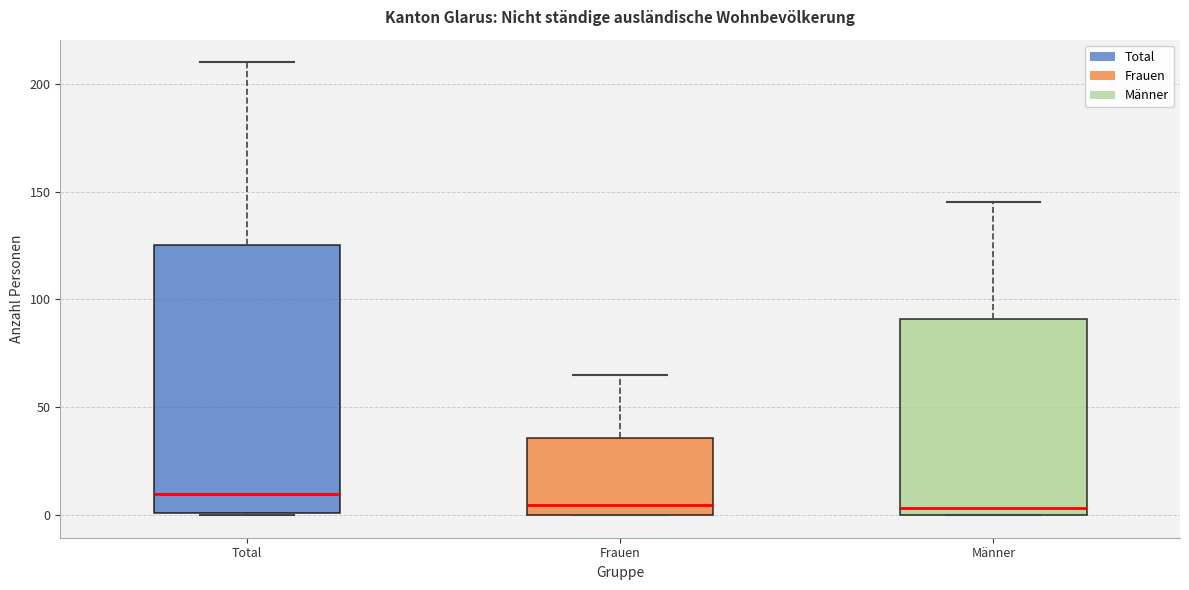

Which box has the highest median line?

Total